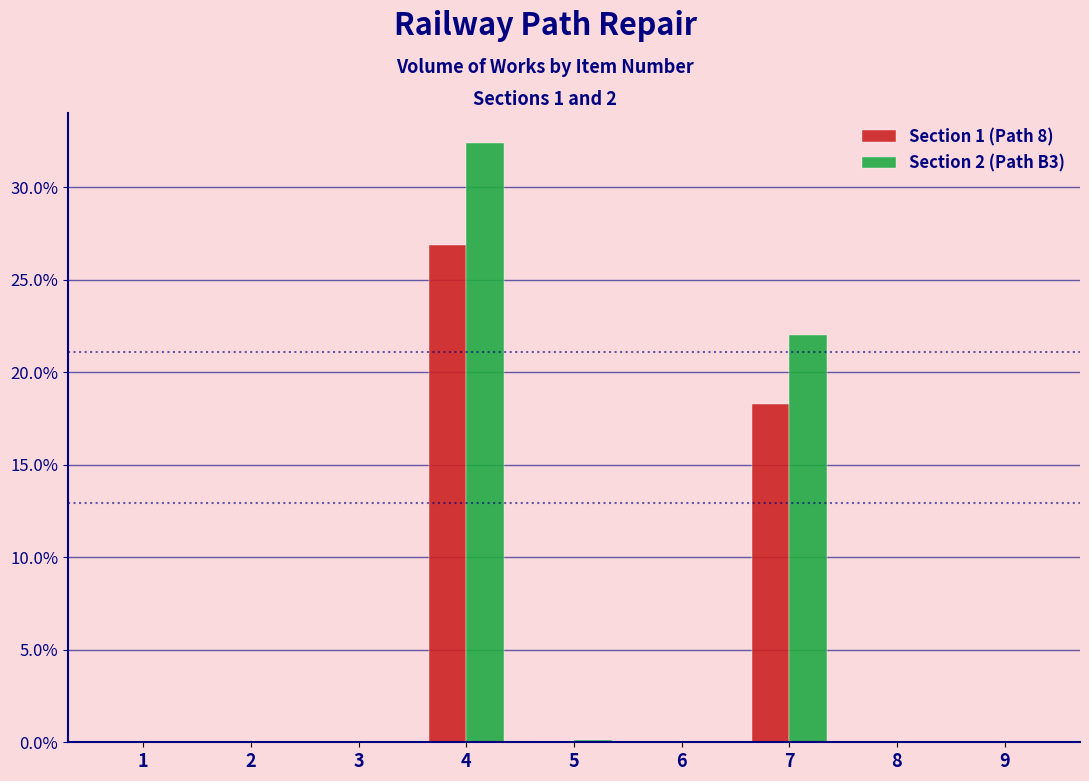

Is it true that Section 2 (Path B3) equals 47.7 at 4?

False